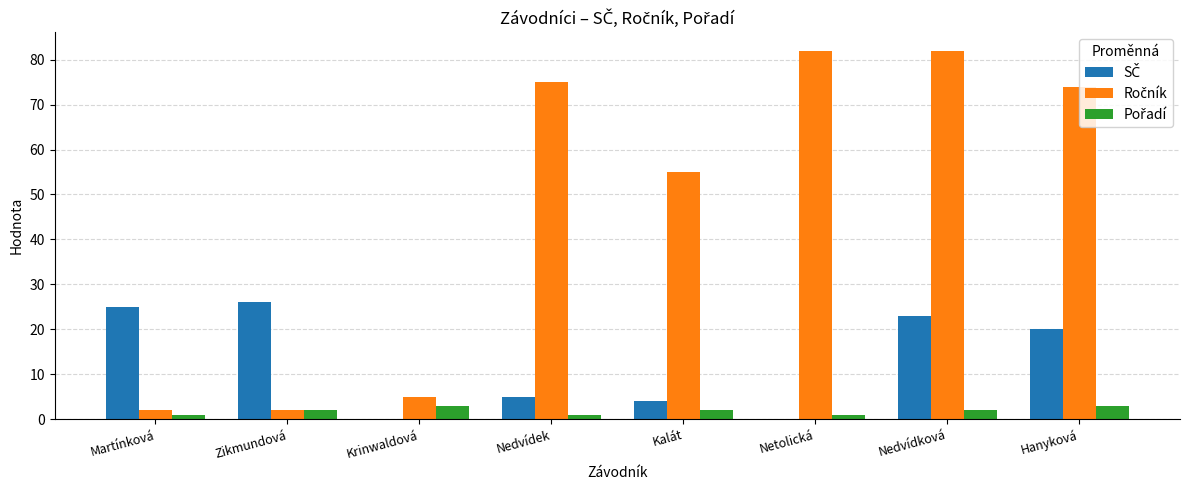

What is the maximum value shown in the chart?

82